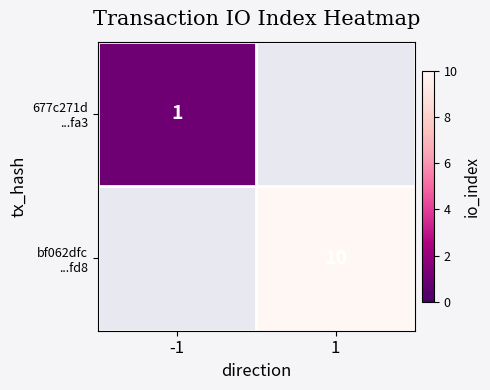

The 677c271d ...fa3 series shows 1.0 at -1. True or false?

True